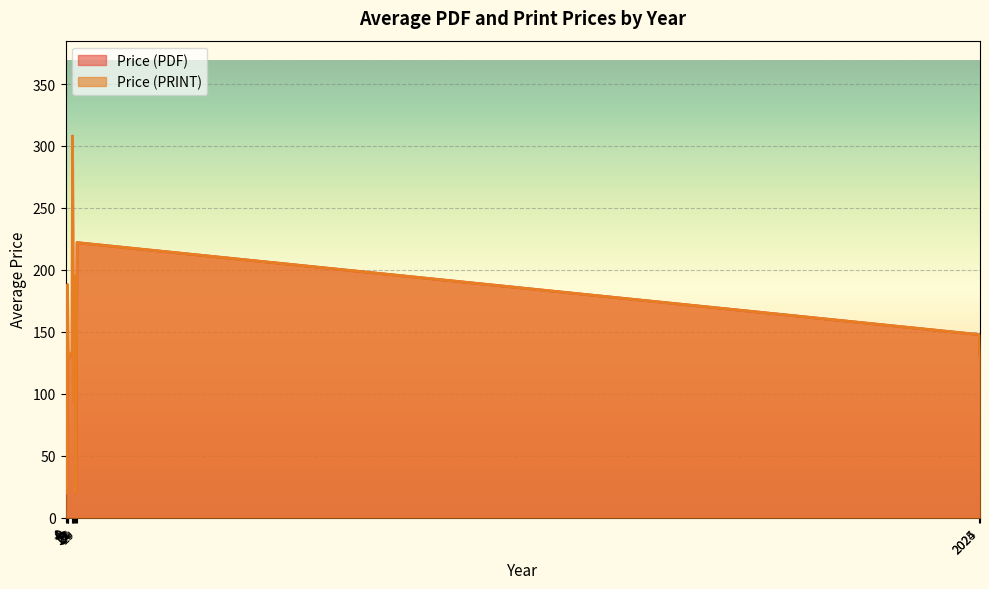

Does the chart display data point markers on the line(s)?

No